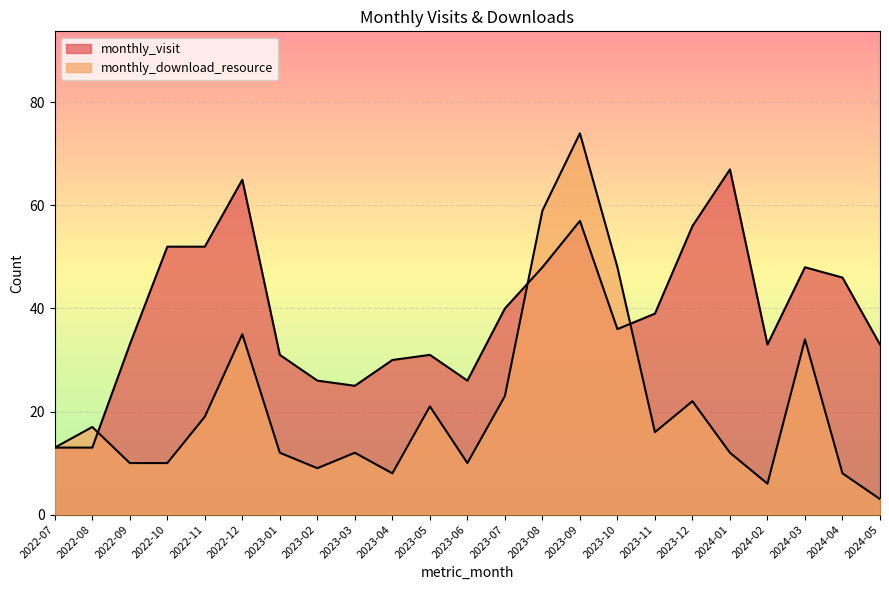

Rank the categories by monthly_download_resource value from highest to lowest.

2023-09, 2023-08, 2023-10, 2022-12, 2024-03, 2023-07, 2023-12, 2023-05, 2022-11, 2022-08, 2023-11, 2022-07, 2023-01, 2023-03, 2024-01, 2022-09, 2022-10, 2023-06, 2023-02, 2023-04, 2024-04, 2024-02, 2024-05